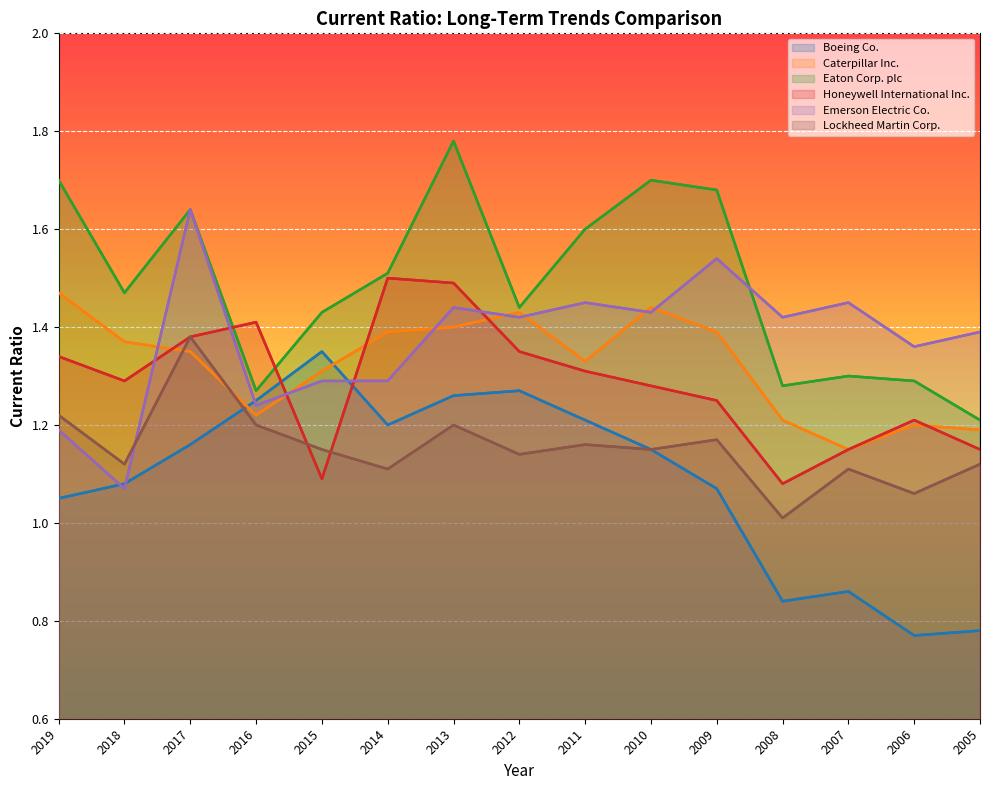

Does the chart display data point markers on the line(s)?

No